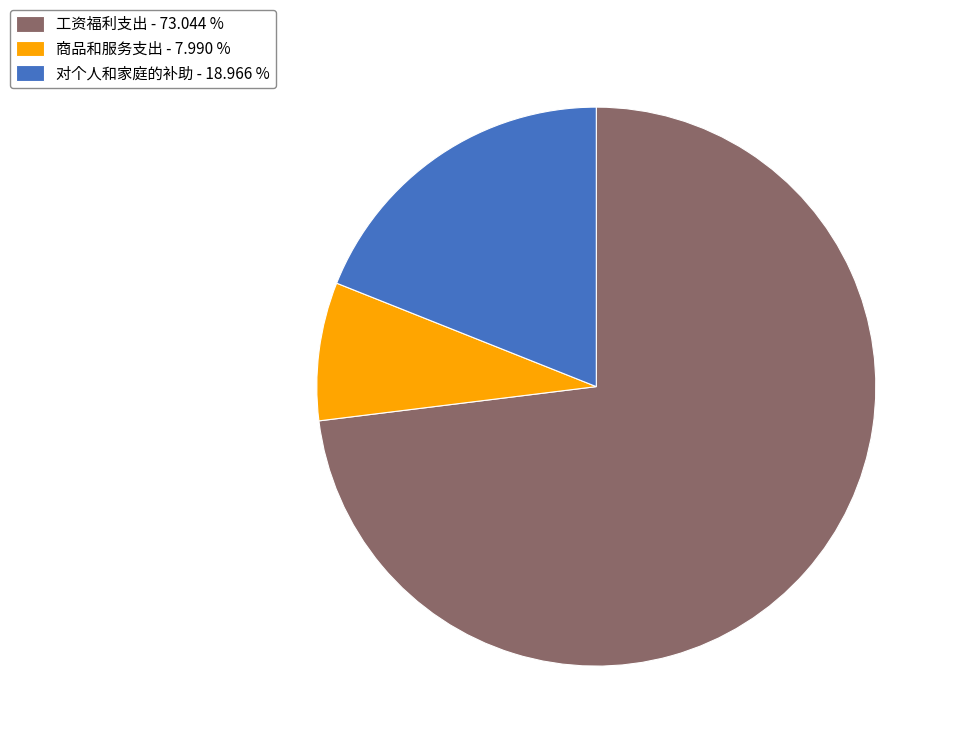

Combined, do 工资福利支出 and 商品和服务支出 account for over 50%?

Yes